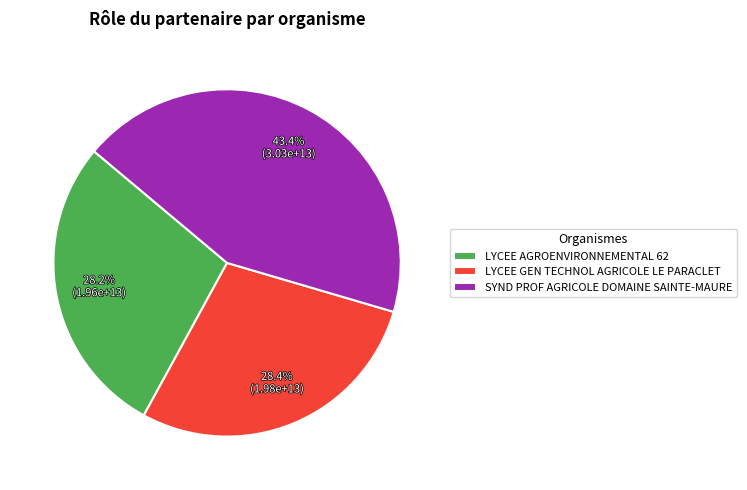

Approximately how many times larger is the value at LYCEE AGROENVIRONNEMENTAL 62 compared to SYND PROF AGRICOLE DOMAINE SAINTE-MAURE?

0.6